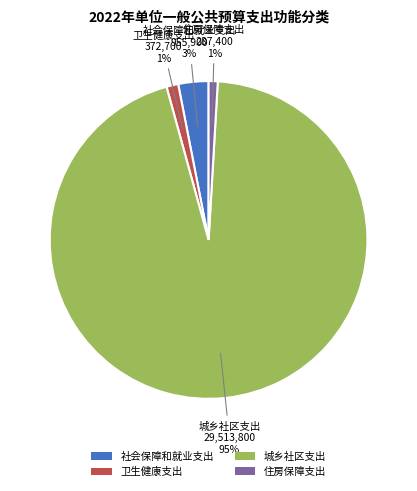

Which category has the biggest portion of the pie?

城乡社区支出